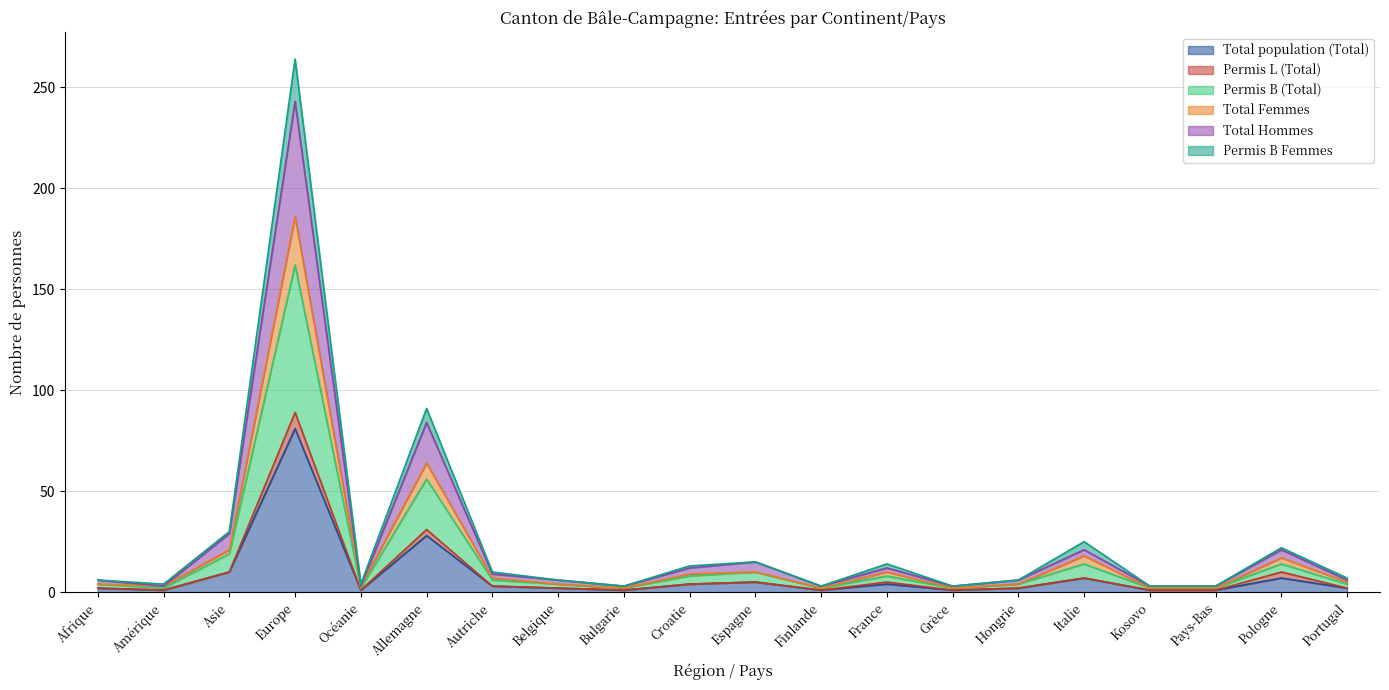

Does the chart have visible grid lines?

Yes